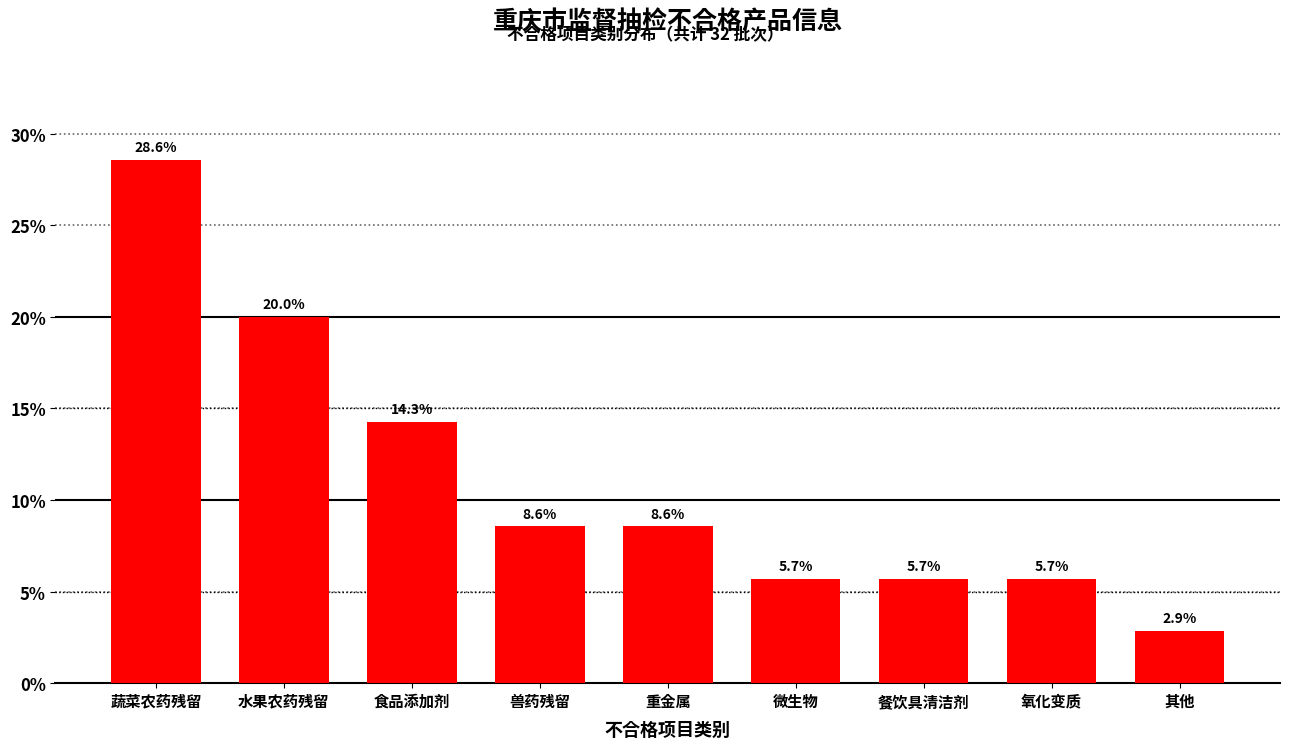

Reading right to left, extract all data points from this chart.

2.9	5.7	5.7	5.7	8.6	8.6	14.3	20.0	28.6